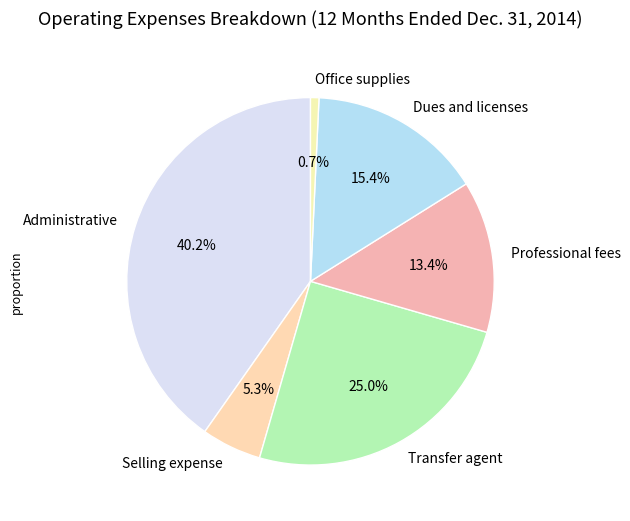

Which has a higher value, Administrative or Transfer agent?

Administrative